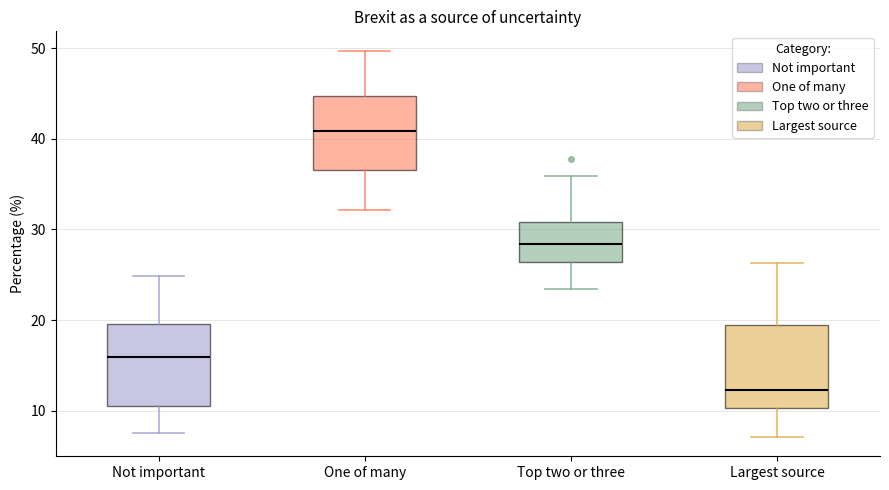

Reading left to right, transcribe this box plot: for each box, give where its median line is, the range the box spans, and where its two whiskers end, as read against the y-axis. The values are not printed on the chart, so give them approximately, as read against the axis.

Not important: median 16, box 11 to 20, whiskers 8 to 25
One of many: median 41, box 37 to 45, whiskers 32 to 50
Top two or three: median 28, box 26 to 31, whiskers 23 to 36
Largest source: median 12, box 10 to 19, whiskers 7 to 26